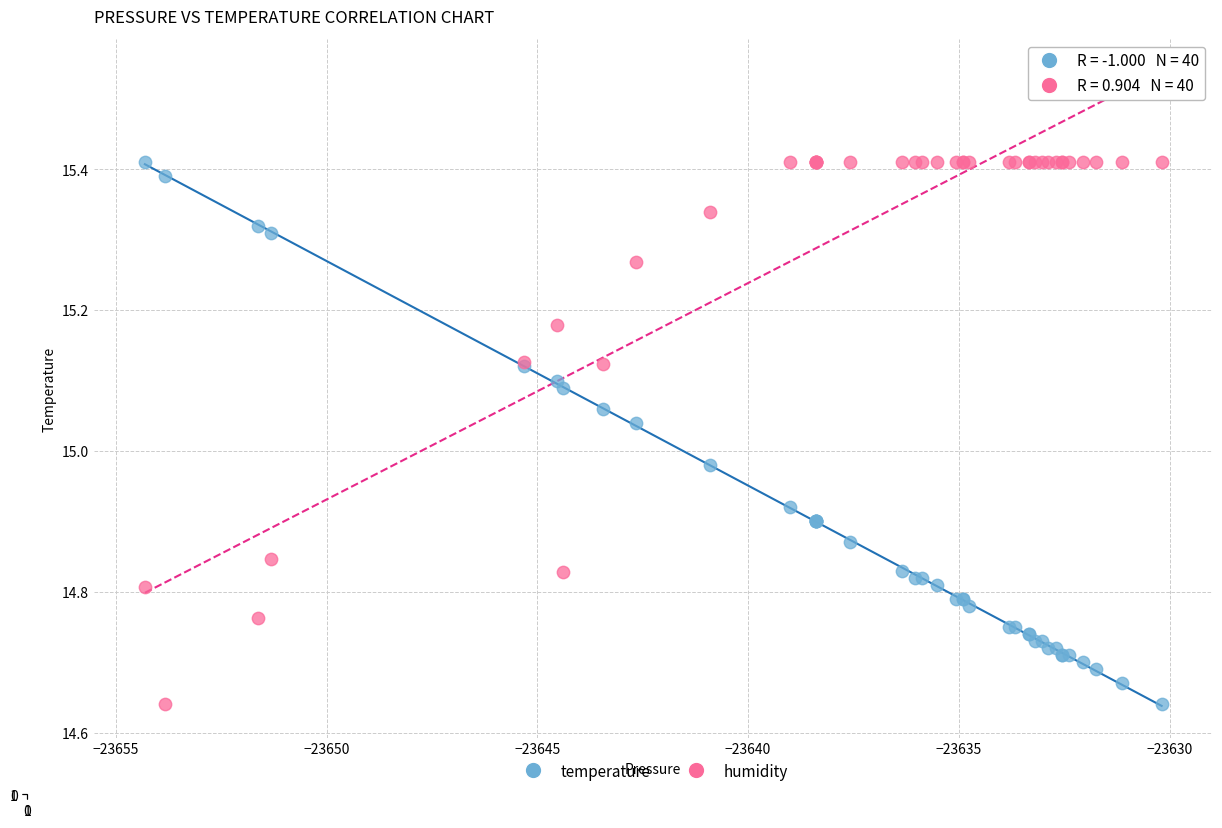

What is the X range (max minus min) for the scatter plot?

24.1